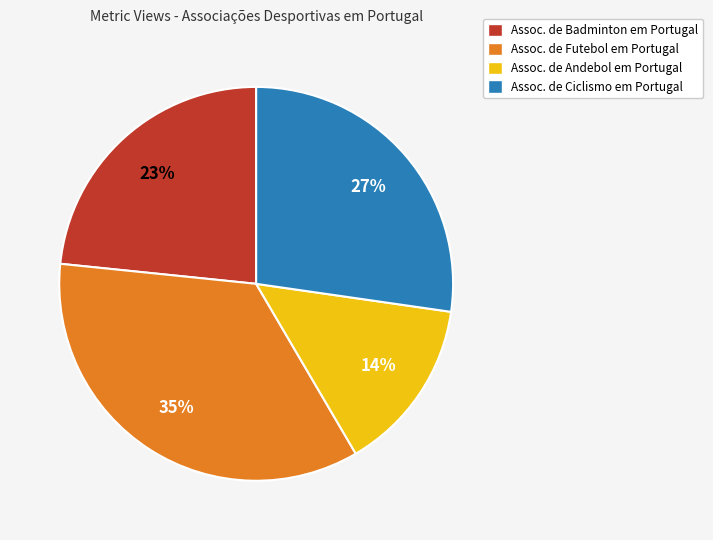

How many slices are in this pie chart?

4